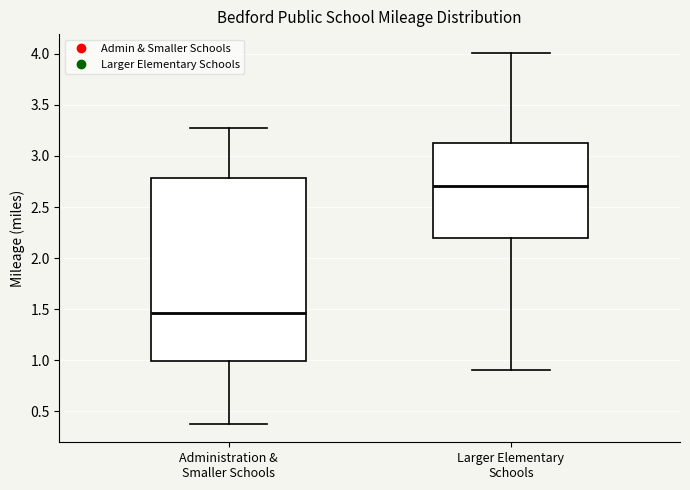

Where does the median line of the box for Administration & Smaller Schools sit on the y-axis? The values are not printed on the chart, so give them approximately, as read against the axis.

1.45